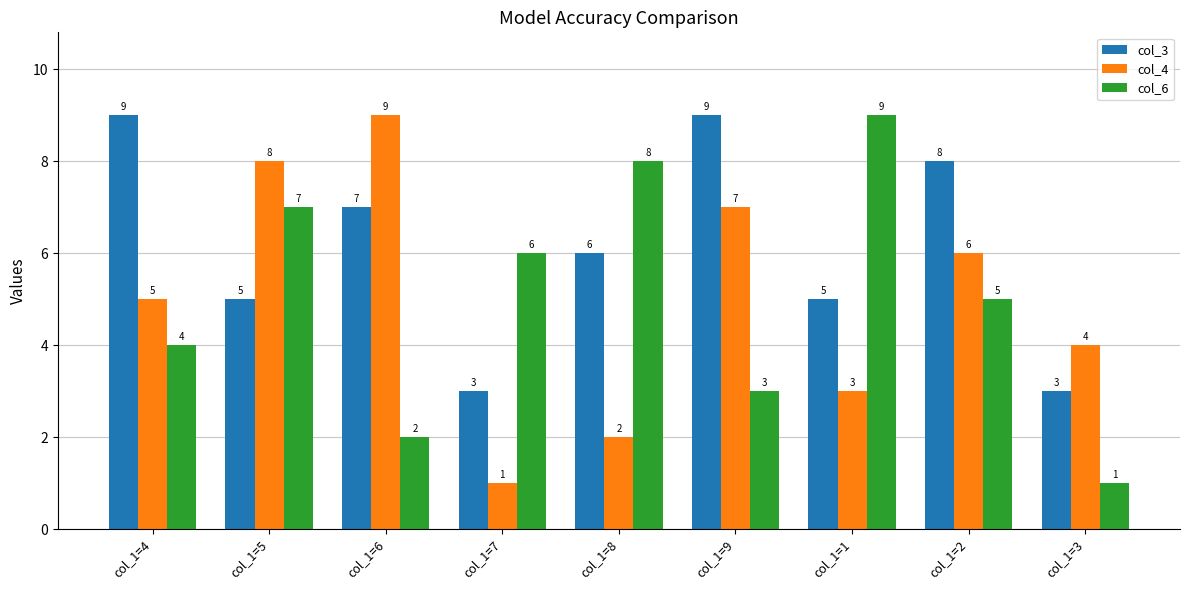

Between col_1=1 and col_1=2, which series saw the biggest shift?

col_6